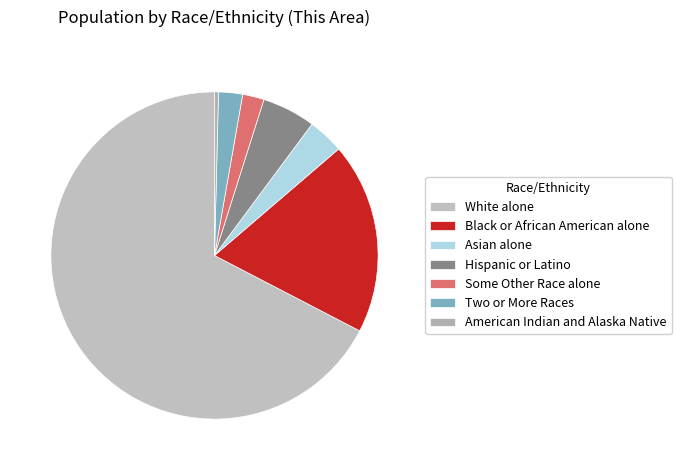

What is the ratio of the value at Asian alone to the value at American Indian and Alaska Native?

9.1